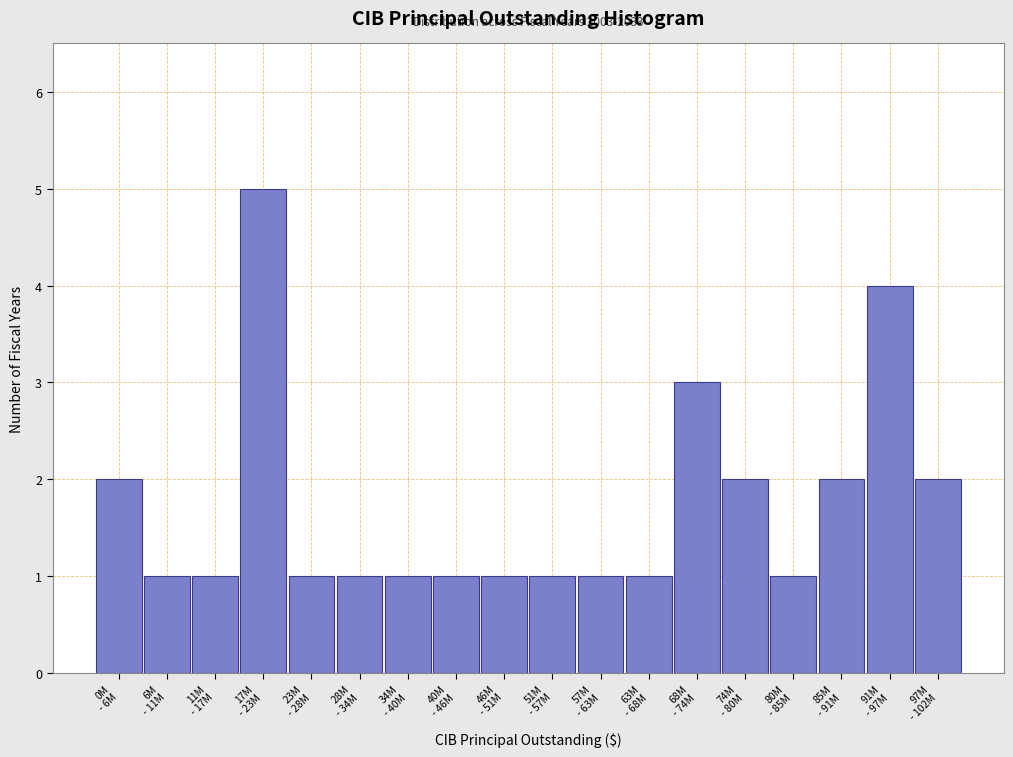

Reading left to right, transcribe all the data shown in this chart.

2	1	1	5	1	1	1	1	1	1	1	1	3	2	1	2	4	2